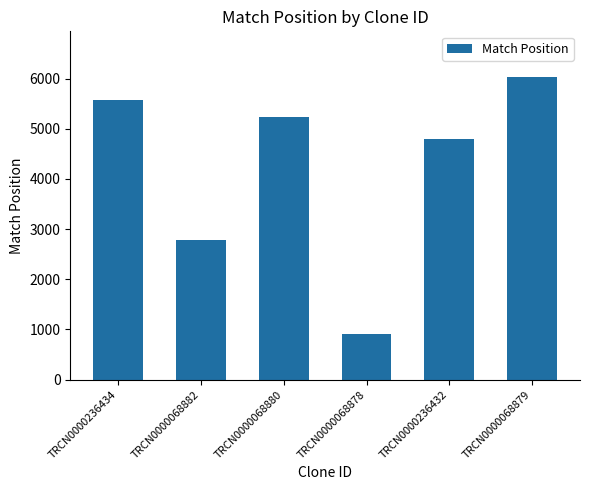

The chart shows a value of 587 at TRCN0000068878. True or false?

False